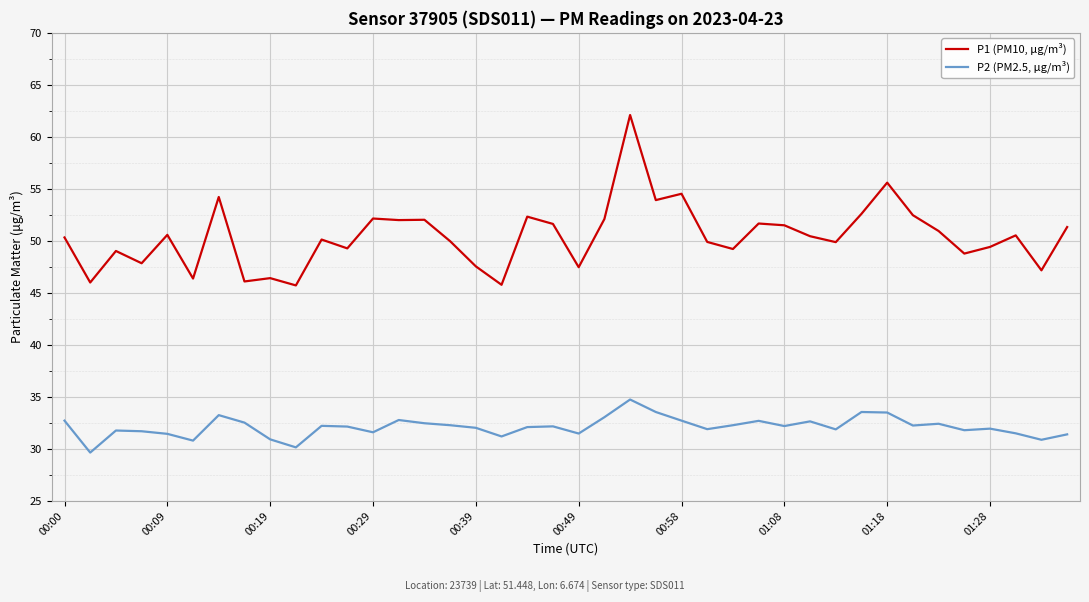

What is the maximum value shown in the chart?

62.1